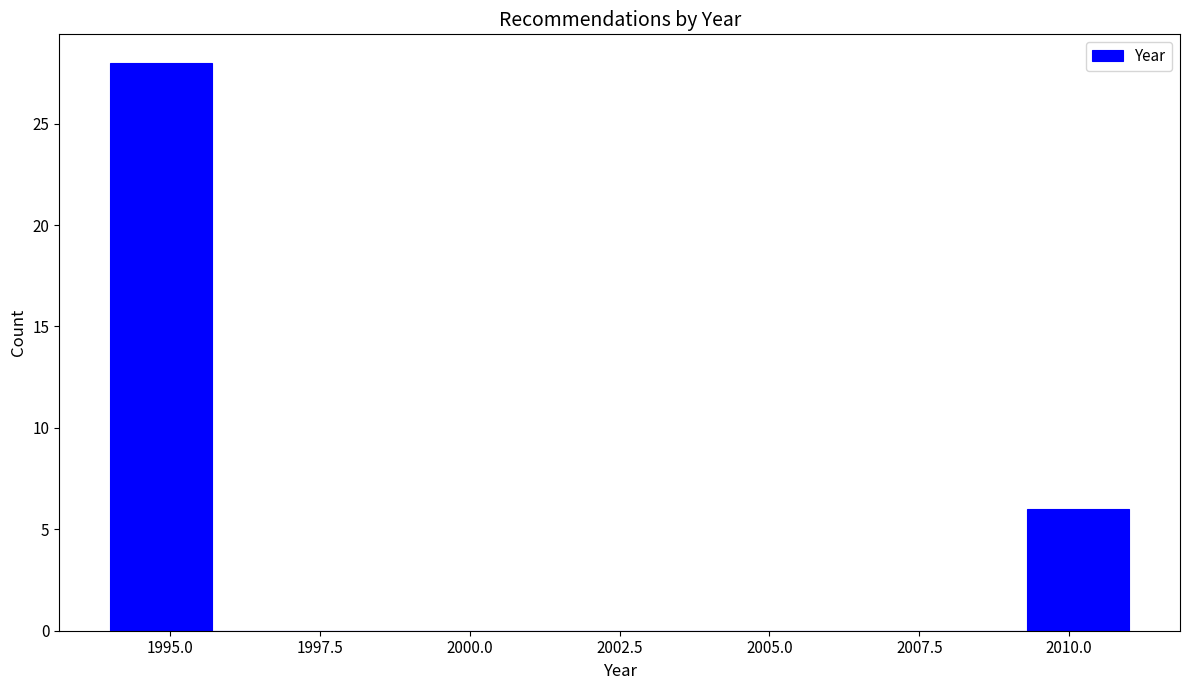

Read against the x-axis, roughly where is the centre of the tallest bar?

1995.0